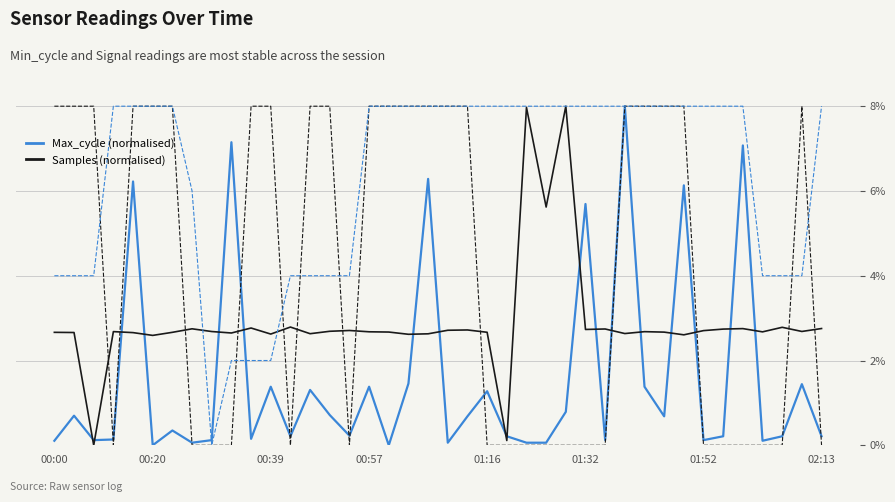

What is the maximum value shown in the chart?

8.0